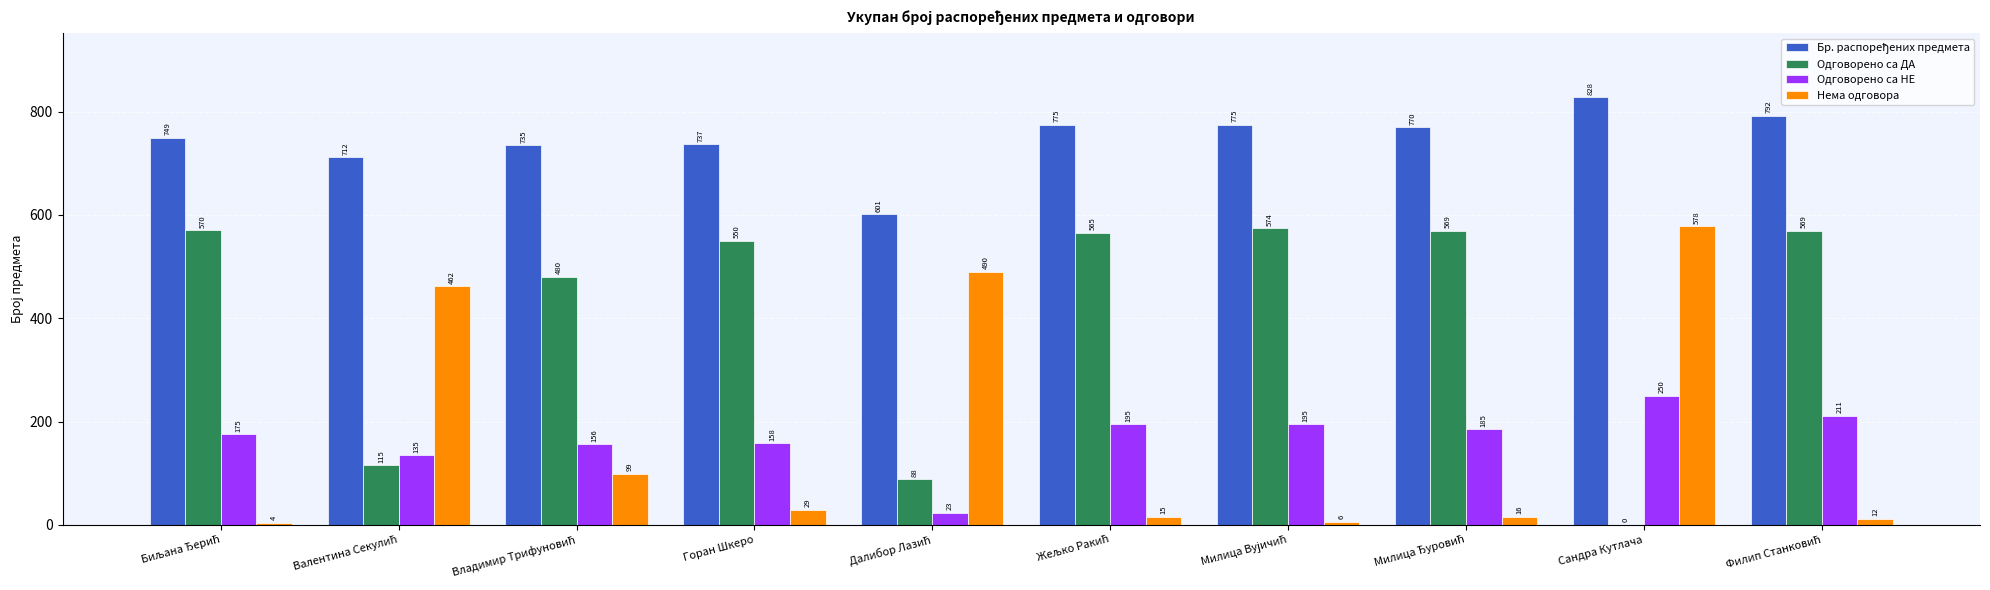

At which category does the chart reach its peak across all series?

Сандра Кутлача